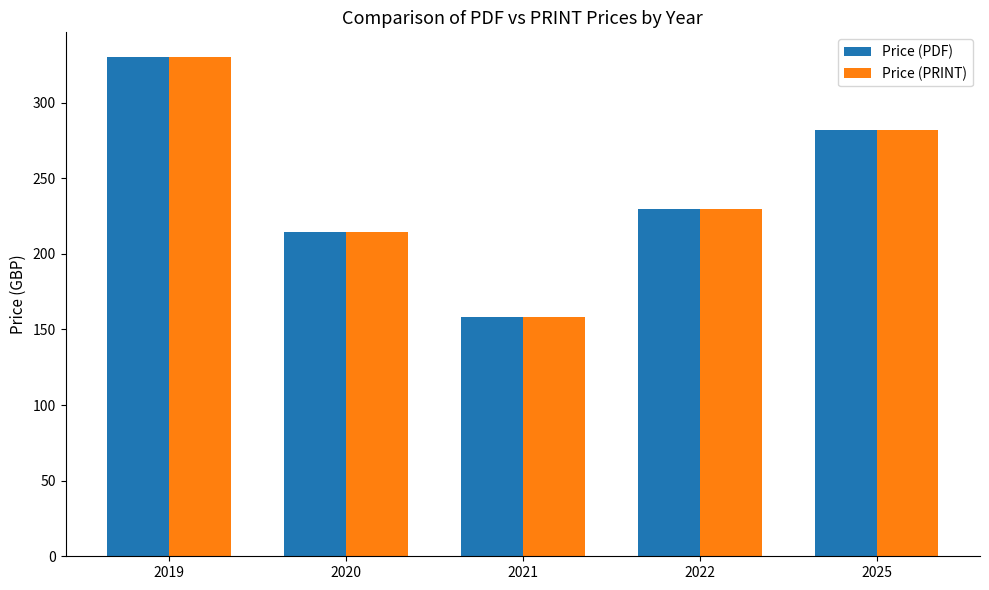

What are all the series names shown in the legend?

Price (PDF), Price (PRINT)